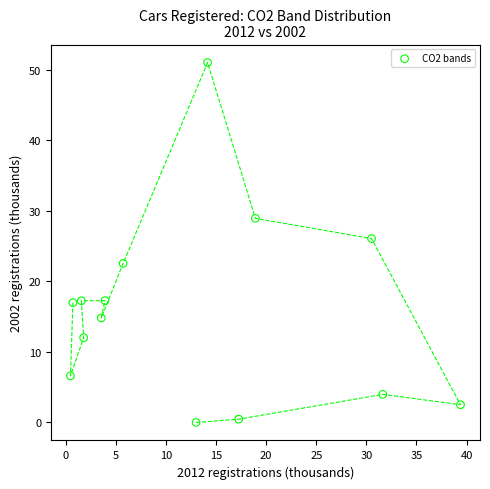

What is the range of X values (max minus min)?

38.9